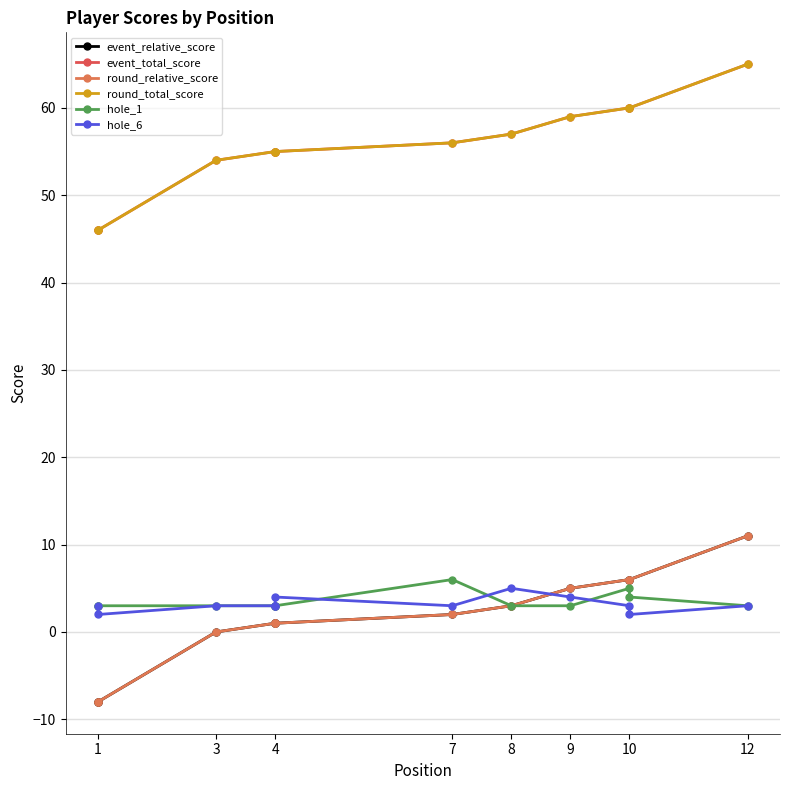

At which label is hole_1 closest to 4?

10